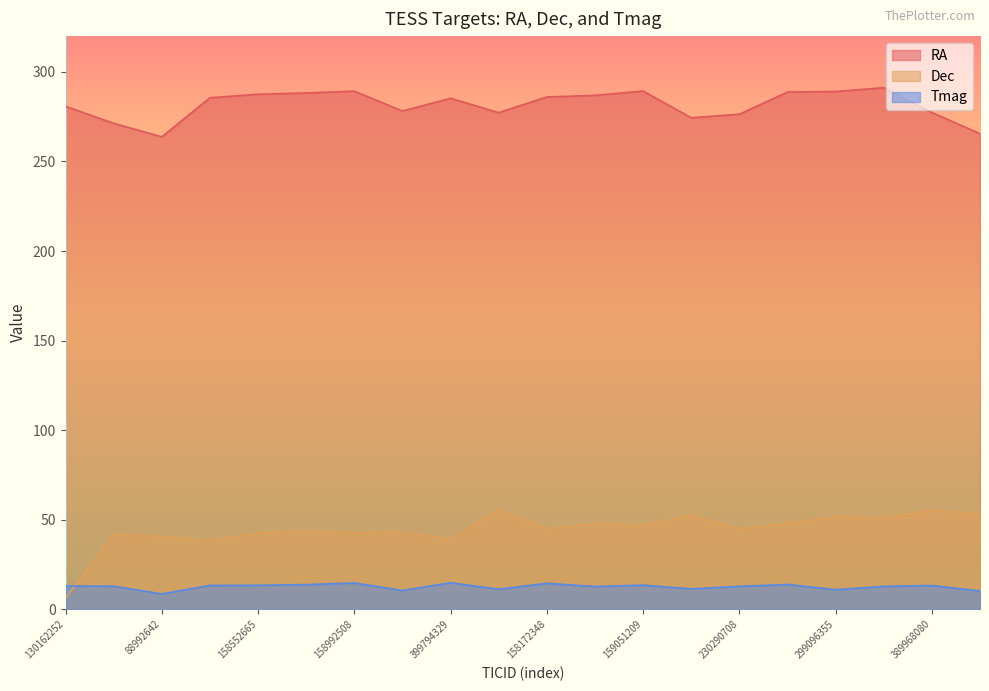

Rank the series at 75784122 from lowest to highest value.

Tmag, Dec, RA